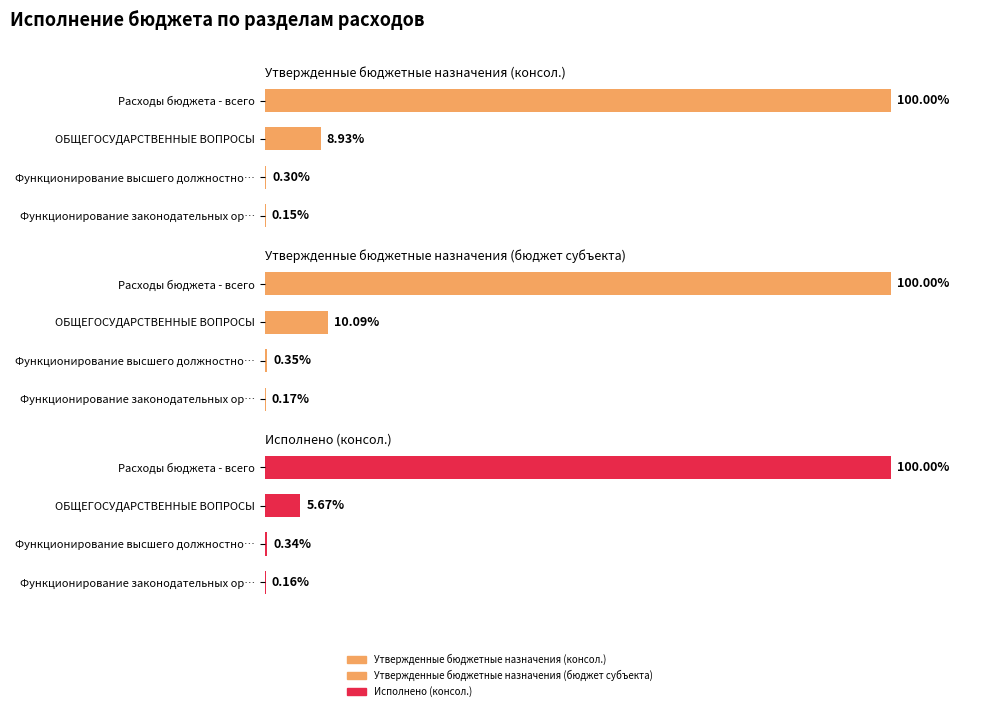

Is it true that Утвержденные бюджетные назначения (консол.) equals 0.0 at Функционирование законодательных ор…?

True